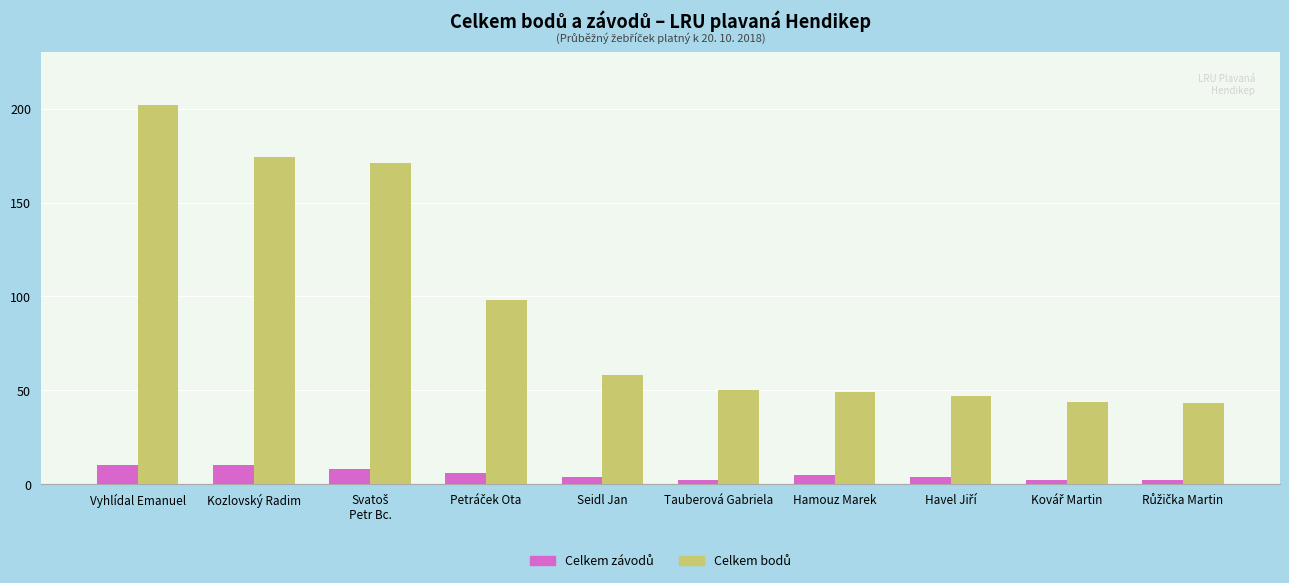

At how many categories does at least one series exceed 117?

3